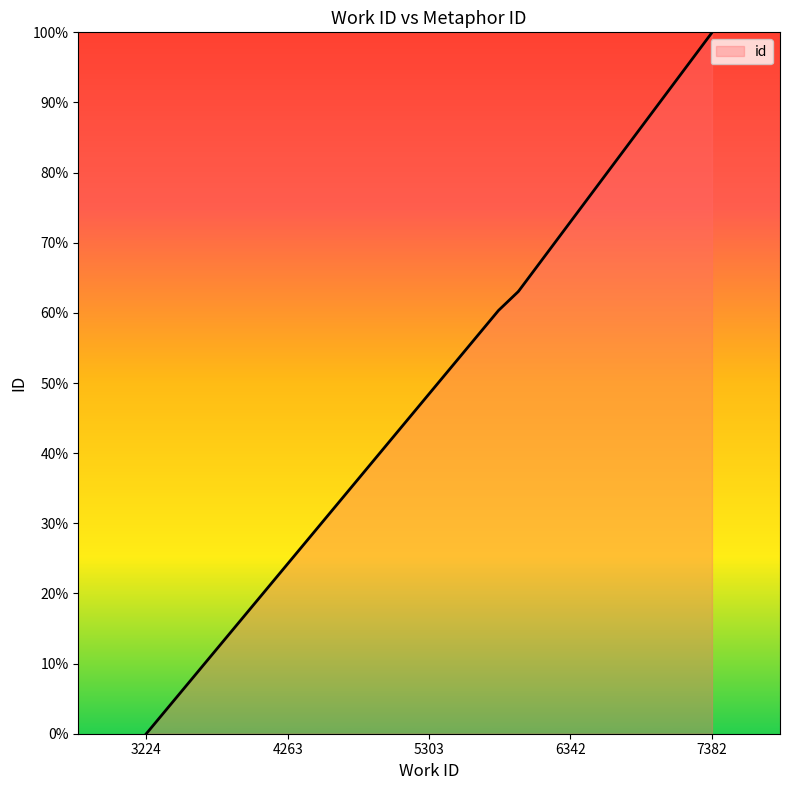

What is the ratio of the value at 7382 to the value at 5960?

1.6